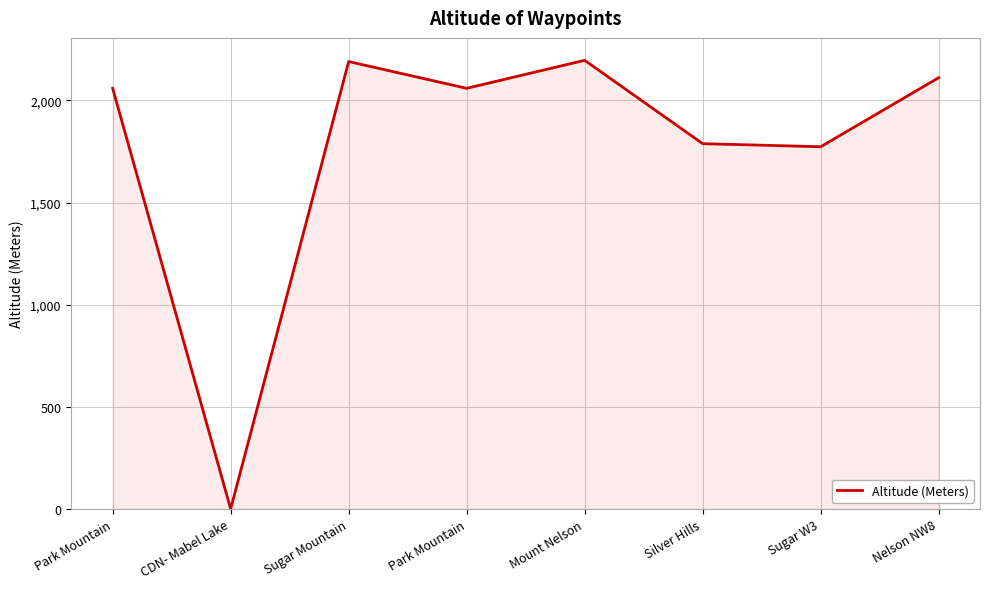

True or false: there are more than 0 points higher than both neighbors.

True